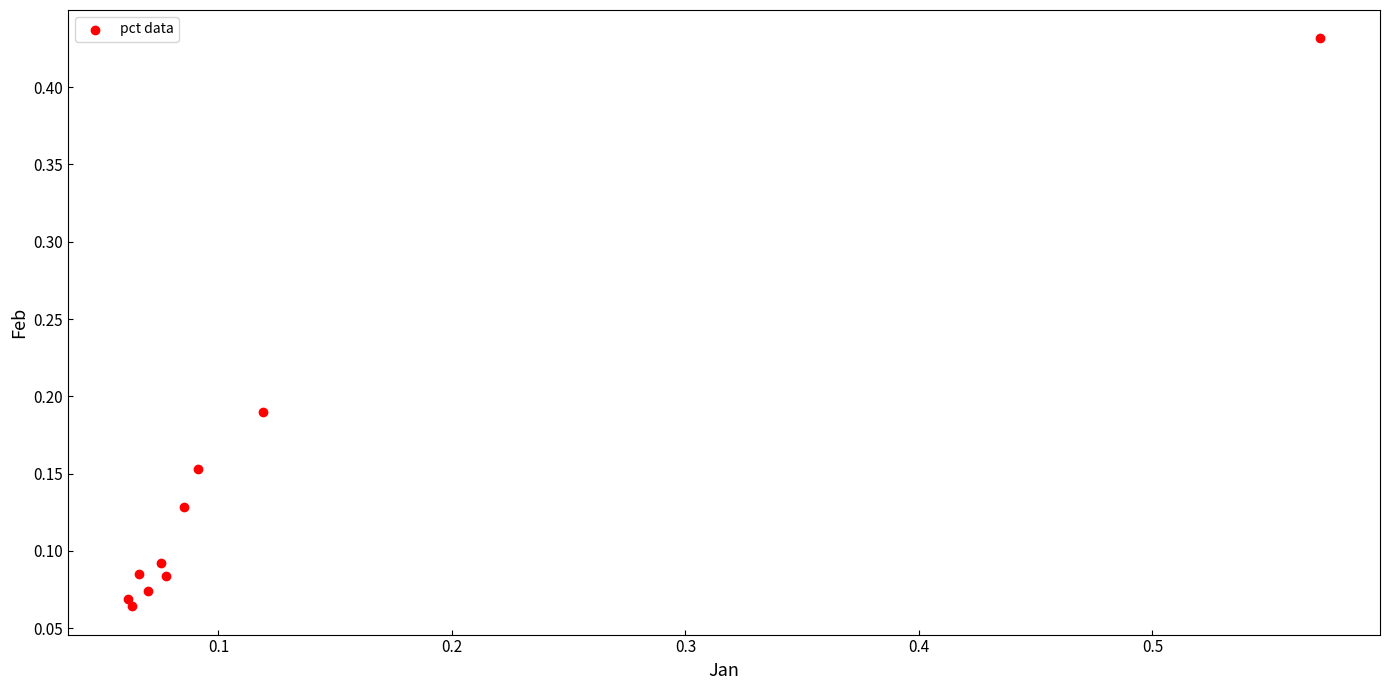

What is the range of X values (max minus min)?

0.5